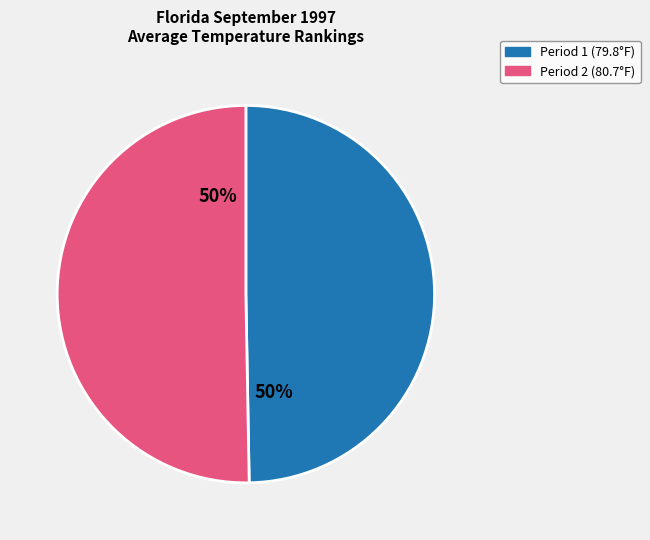

To the nearest percent, what is the average slice percentage?

50%